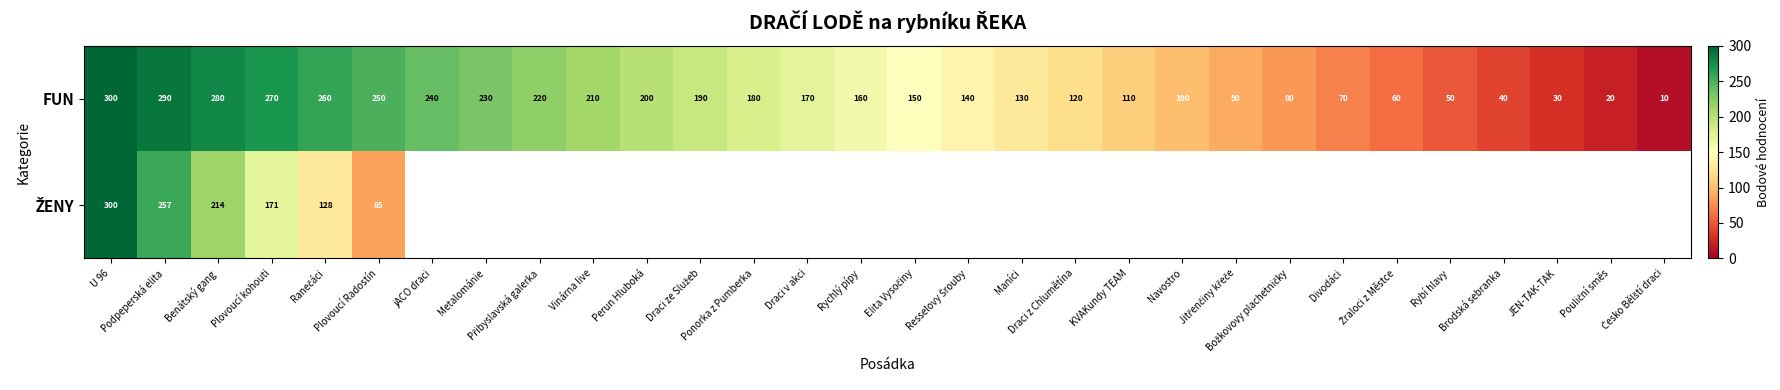

What is the difference between the maximum and second lowest values in the FUN series?

280